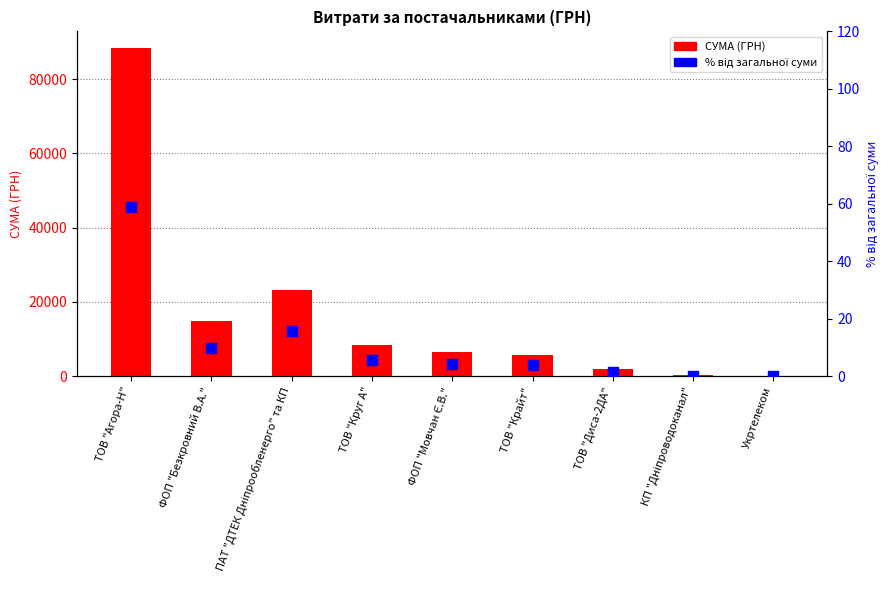

Which series has the largest Y range (max minus min)?

СУМА (ГРН)